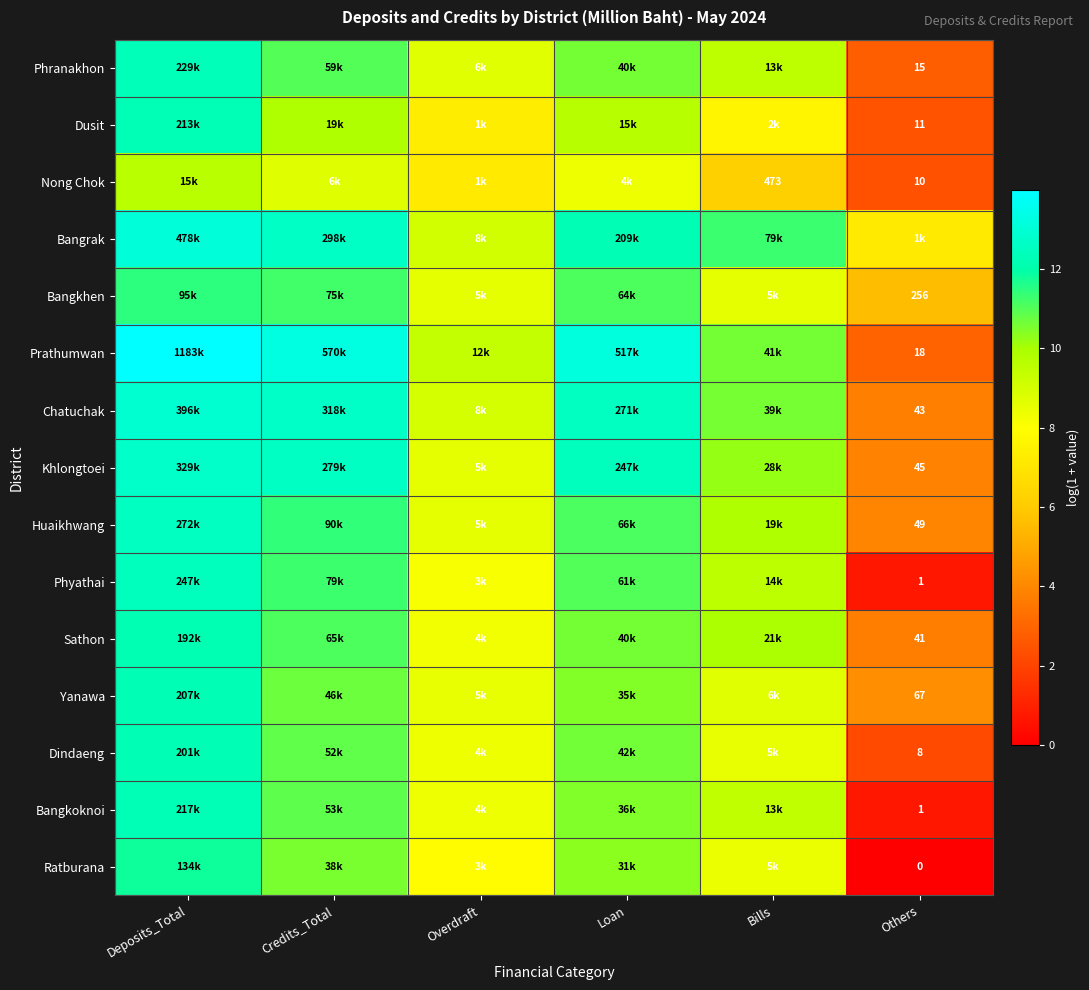

Which has a higher value, Bills or Credits_Total?

Credits_Total